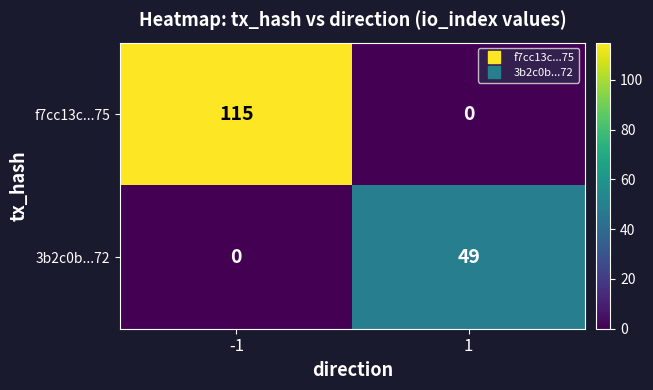

At which category is the sum across all series the highest?

-1